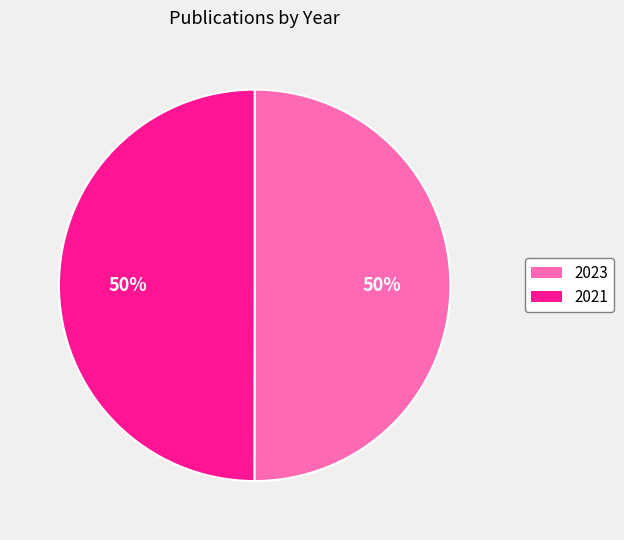

What is the ratio of the value at 2023 to the value at 2021?

1.0